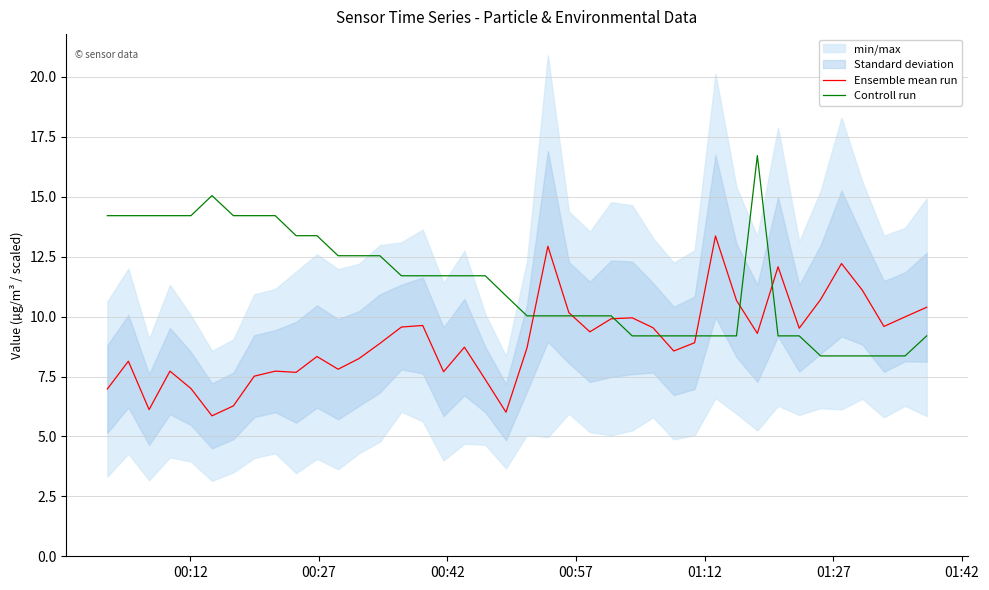

What is the lowest value of the Ensemble mean run series?

5.9